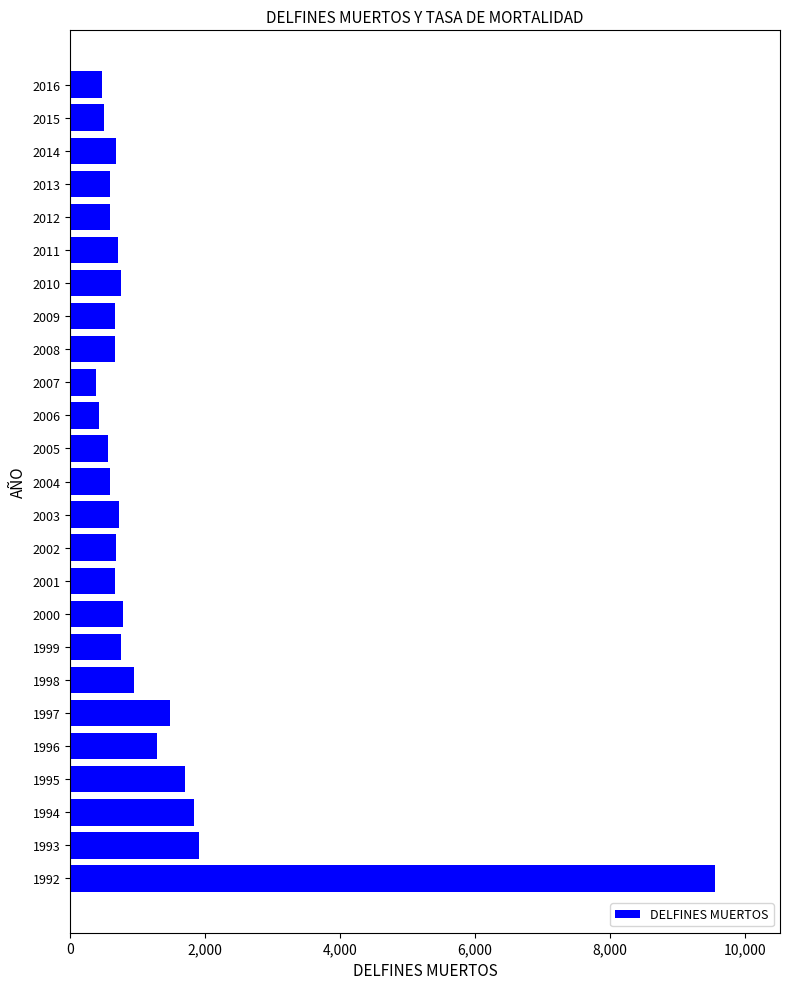

True or false: the data shows 366 at 1999.

False